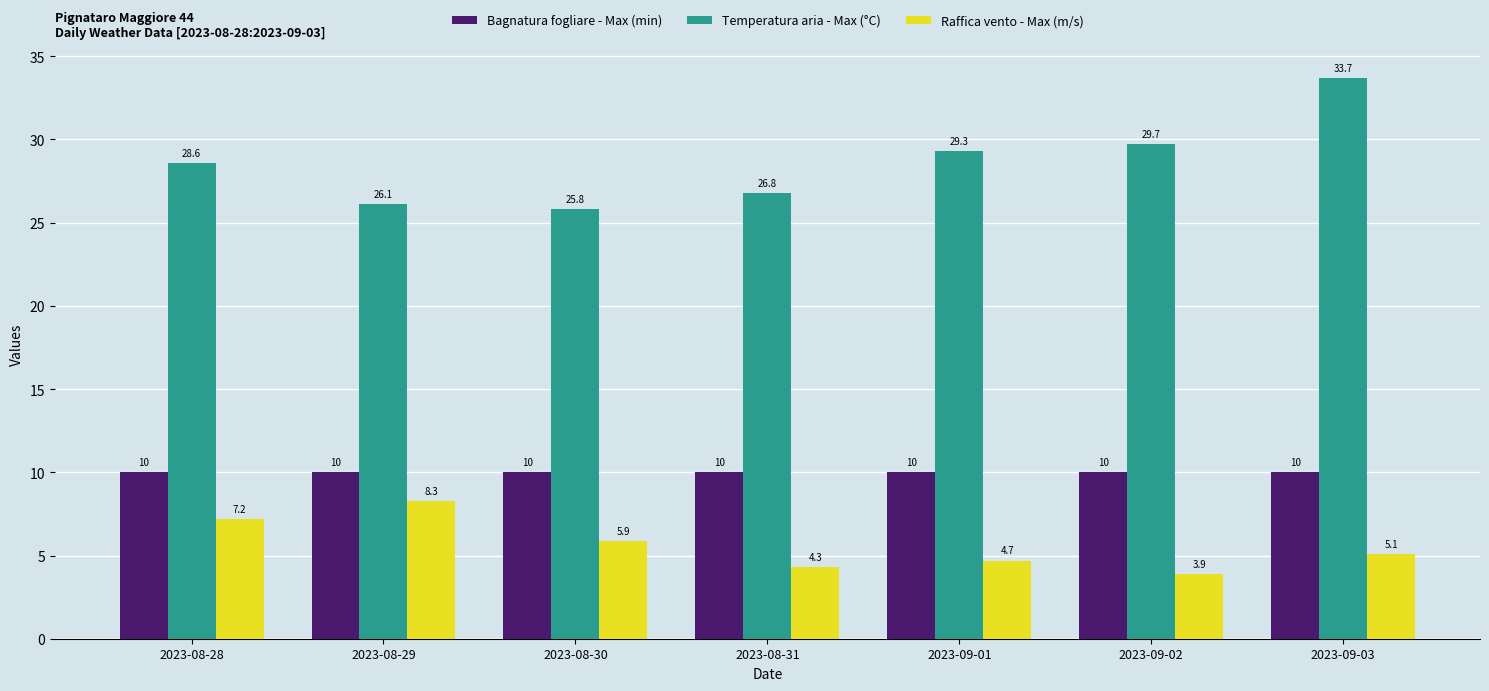

The value of Bagnatura fogliare - Max (min) at 2023-08-28 is 14.9. True or false?

False